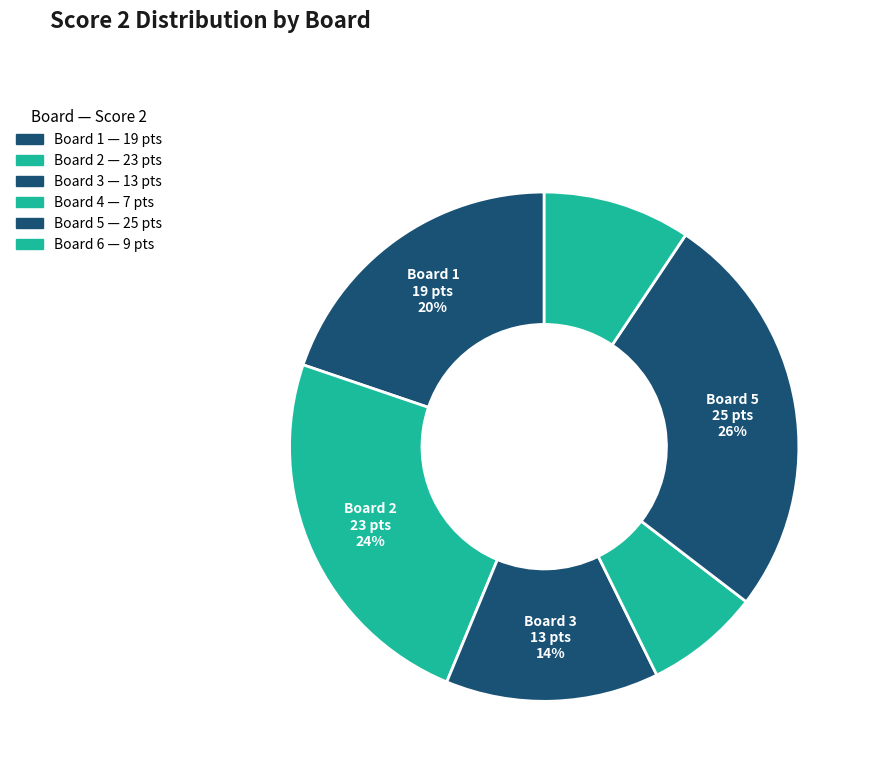

How many slices are in this pie chart?

6